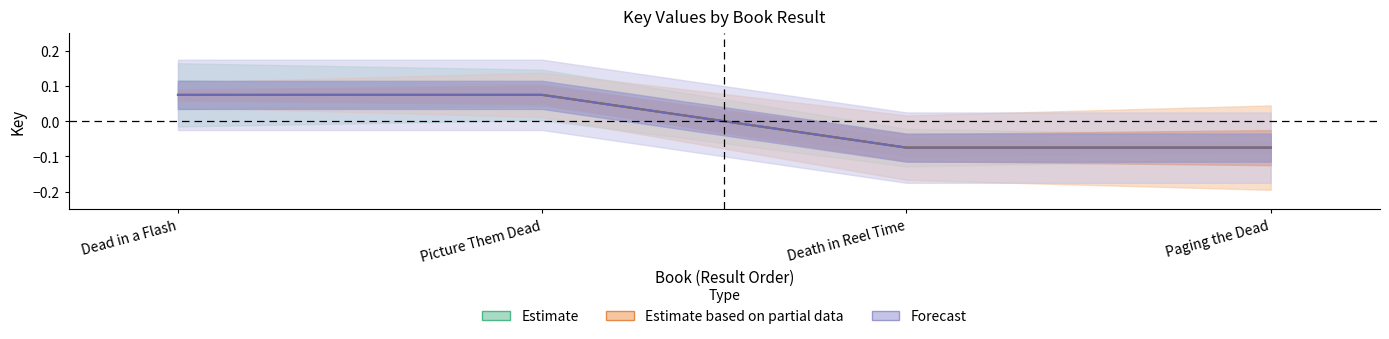

Reading right to left, extract all data points from this chart.

Estimate: Paging the Dead=-0.1	Death in Reel Time=-0.1	Picture Them Dead=0.1	Dead in a Flash=0.1
Estimate based on partial data: Paging the Dead=-0.1	Death in Reel Time=-0.1	Picture Them Dead=0.1	Dead in a Flash=0.1
Forecast: Paging the Dead=-0.1	Death in Reel Time=-0.1	Picture Them Dead=0.1	Dead in a Flash=0.1